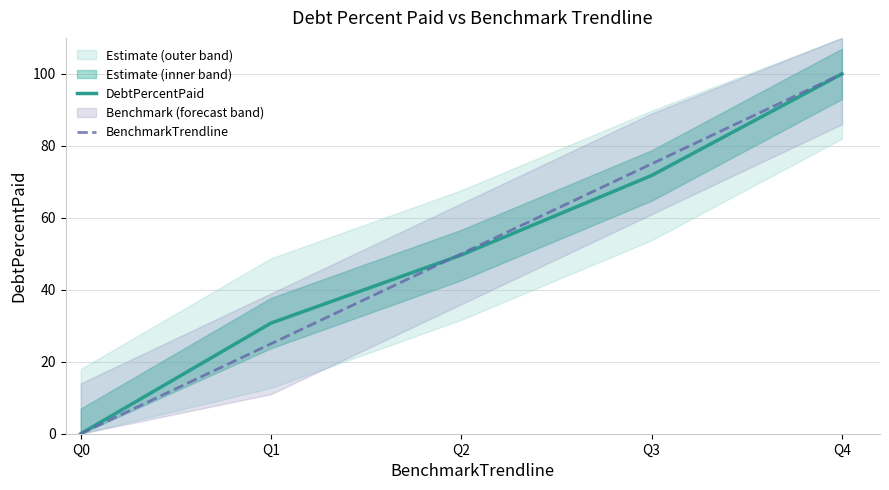

Where do BenchmarkTrendline and DebtPercentPaid first cross each other?

Q1 and Q2